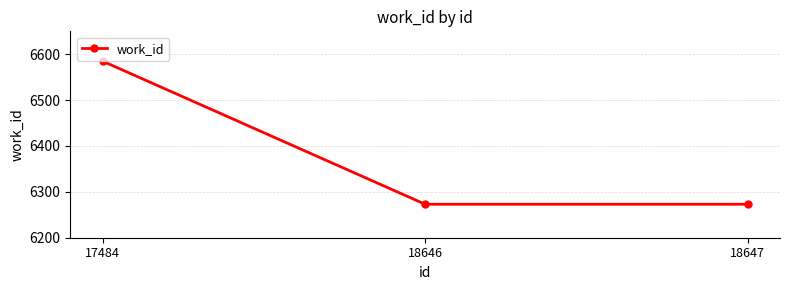

Read the value at 17484, to the nearest 5.

6585